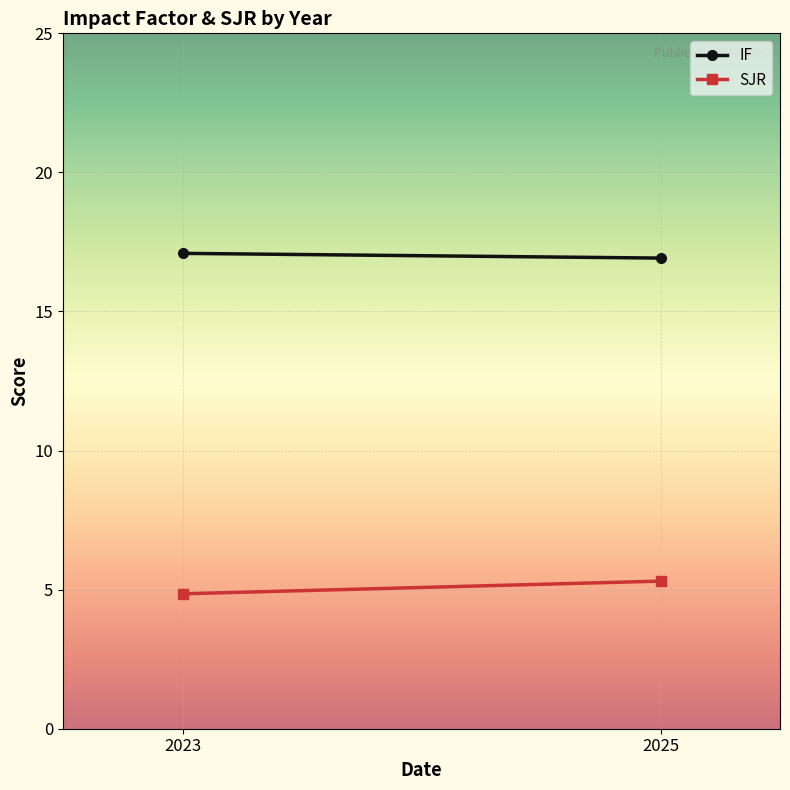

What is the value of the IF point at the 1st from the left?

17.1